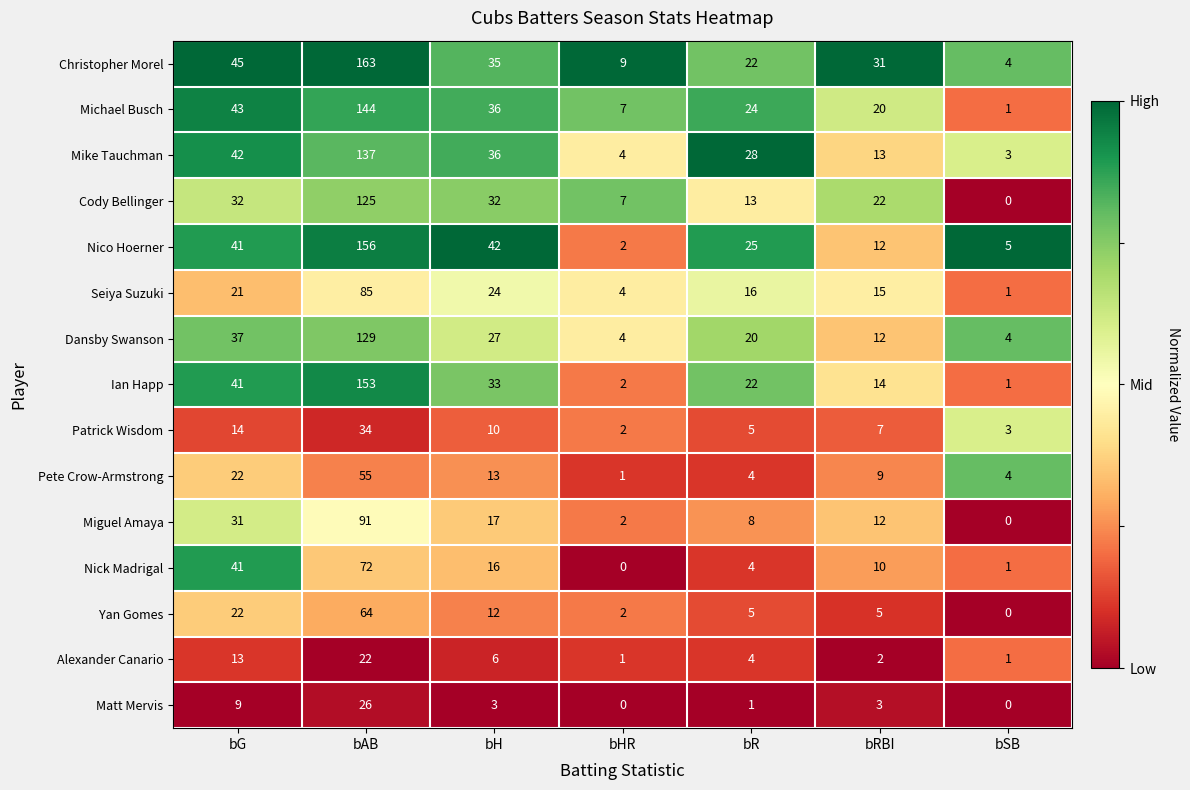

True or false: Nick Madrigal has a value of 16 at bH.

True